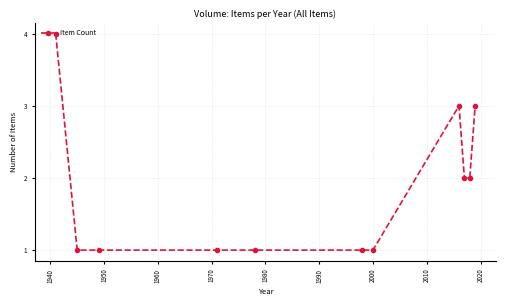

True or false: there are more than 0 points higher than both neighbors.

True